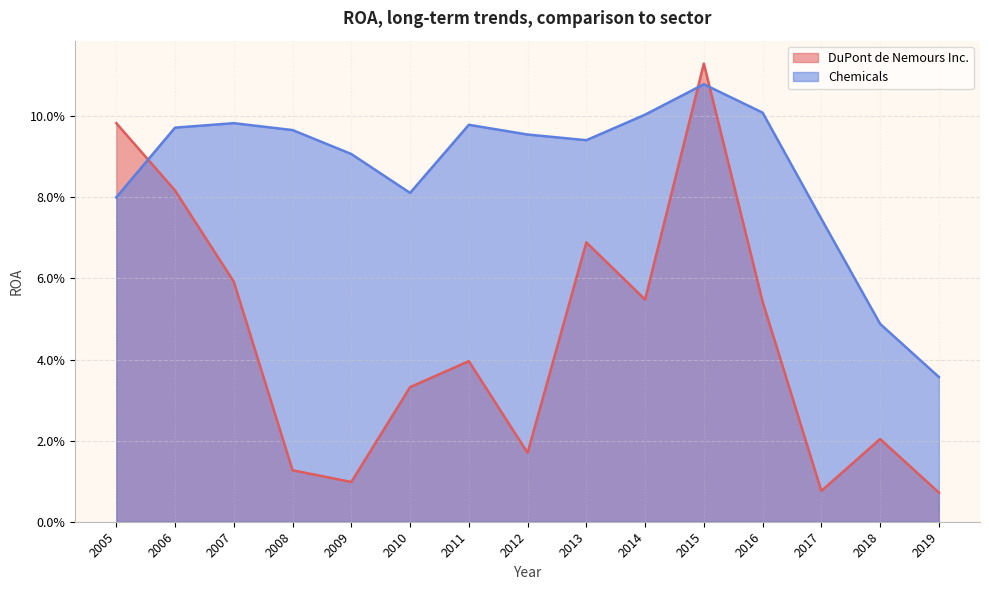

True or false: Chemicals has more than 1 interior local peaks.

True